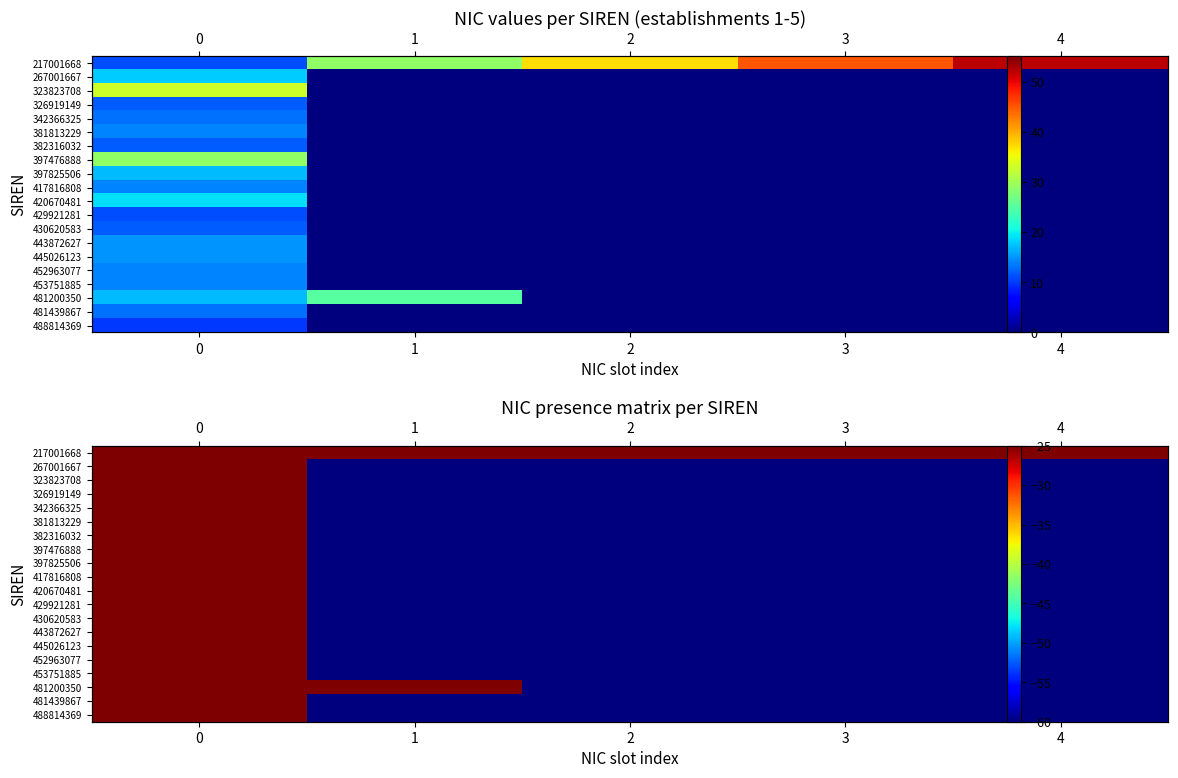

List the series in order of their peak value, lowest first.

488814369, 429921281, 326919149, 382316032, 430620583, 342366325, 481439867, 381813229, 417816808, 452963077, 453751885, 443872627, 445026123, 397825506, 267001667, 420670481, 481200350, 397476888, 323823708, 217001668